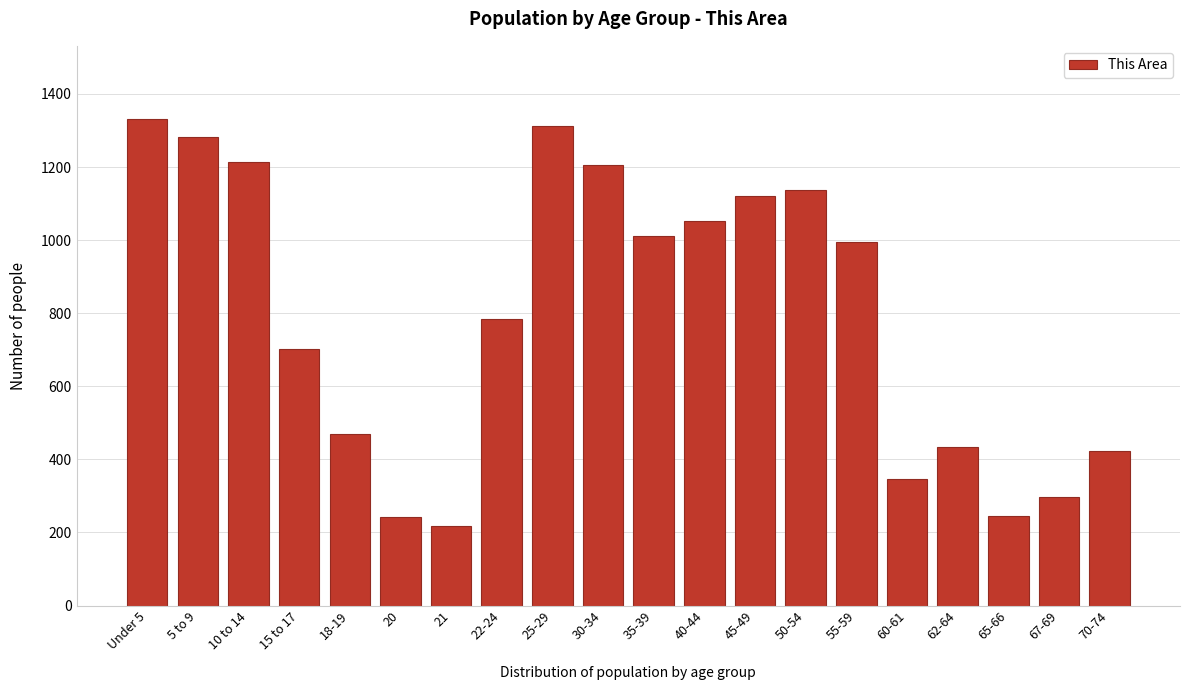

What is the difference between the values at 25-29 and 20?

1069